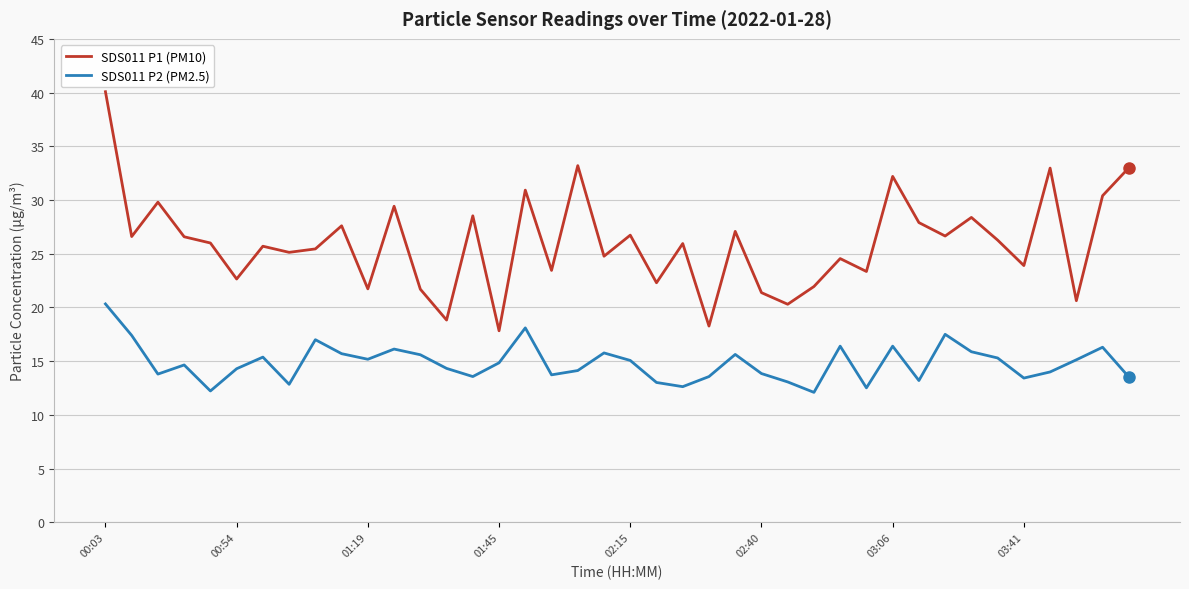

How many series are shown in this chart?

2